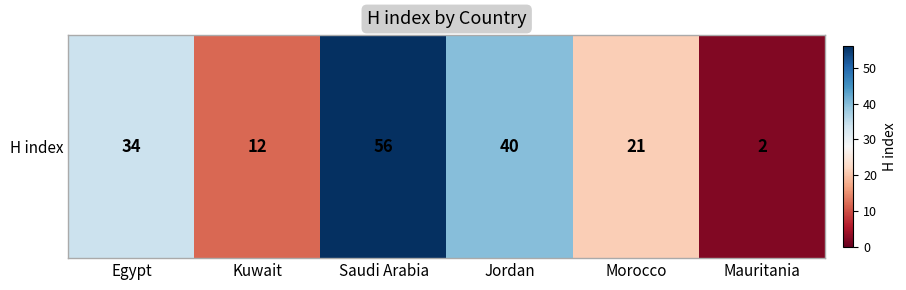

How many values are below 34?

3